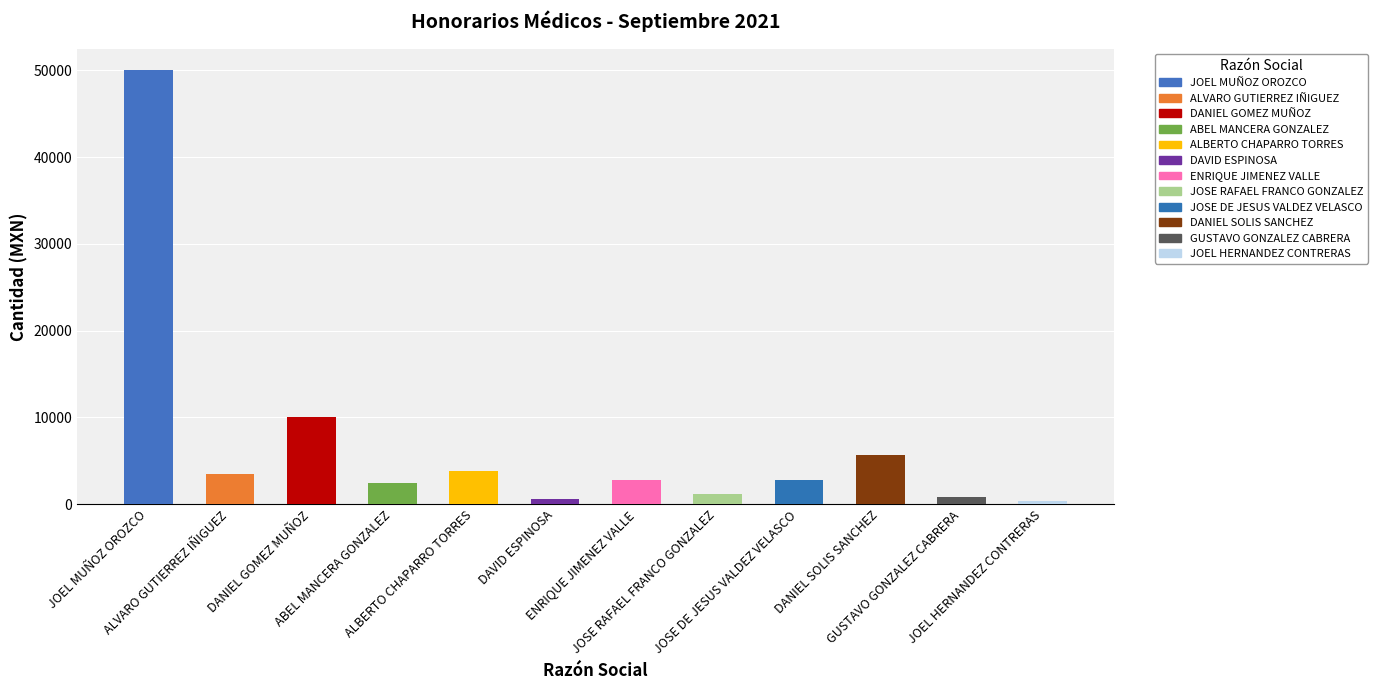

What is the sum of all values?

84054.6